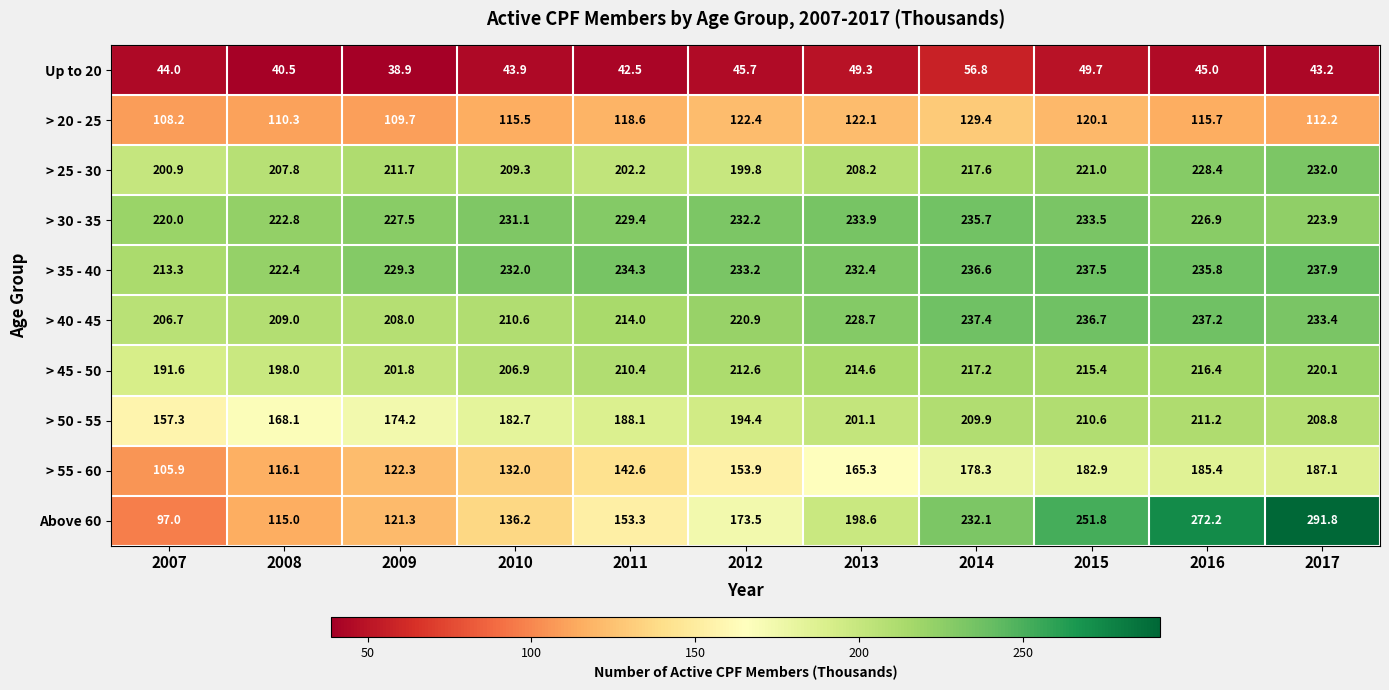

At how many categories does at least one series exceed 111?

11